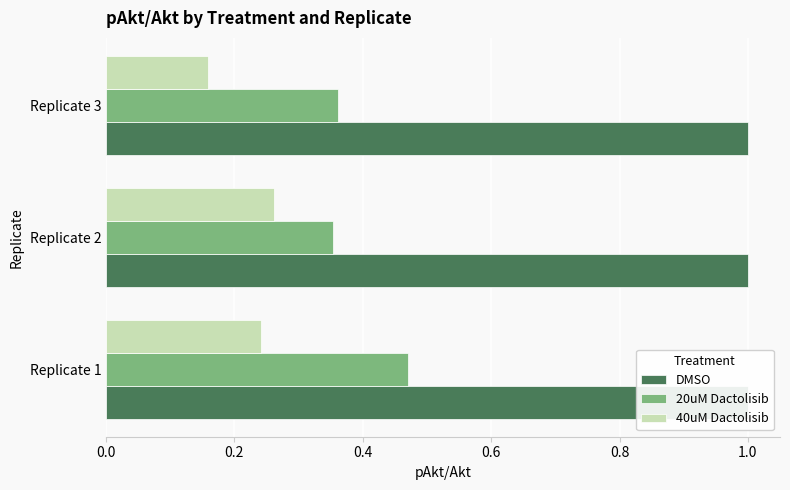

How many bars are there in each group?

3